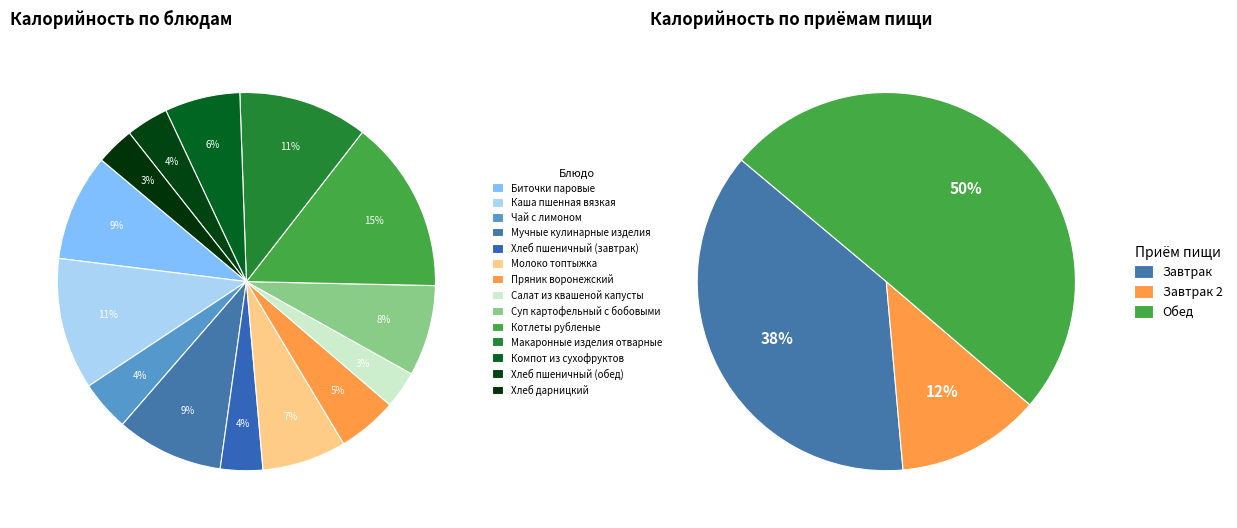

To the nearest percent, what is the combined percentage of Салат из квашеной капусты and Котлеты рубленые?

18%